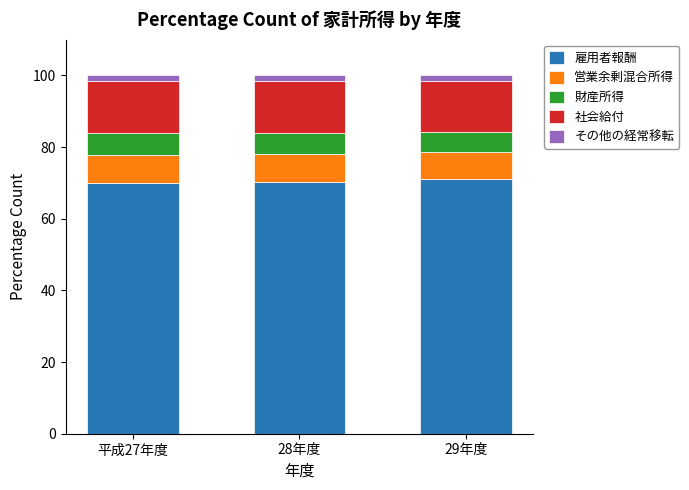

What is the maximum value for 雇用者報酬?

71.1